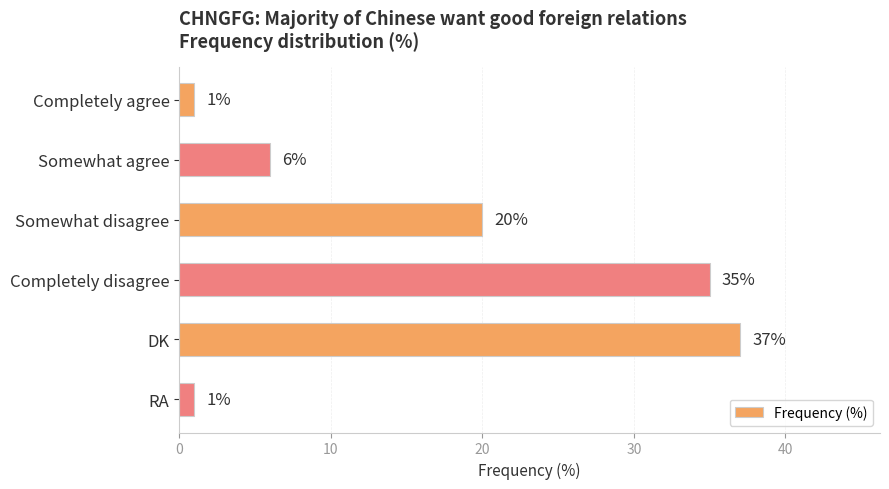

What is the change in value from Somewhat agree to Completely disagree?

+29